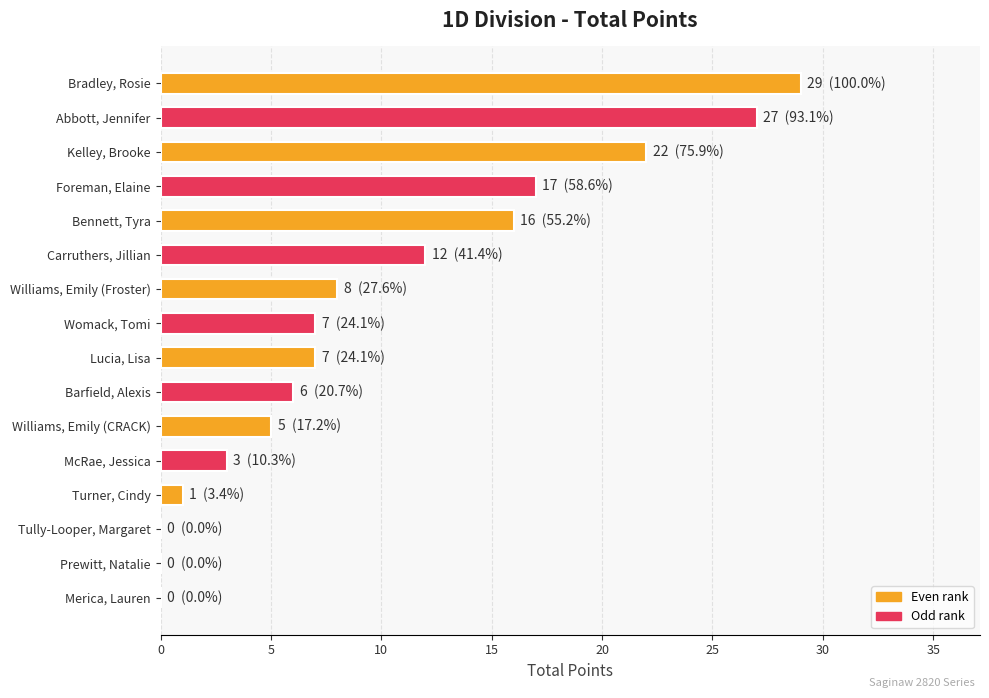

At which category does the chart reach its peak across all series?

Bradley, Rosie